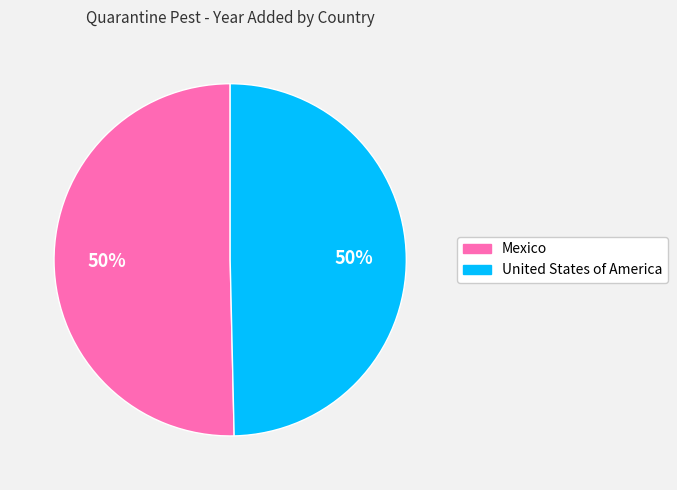

To the nearest percent, what percentage of the pie is Mexico?

50%